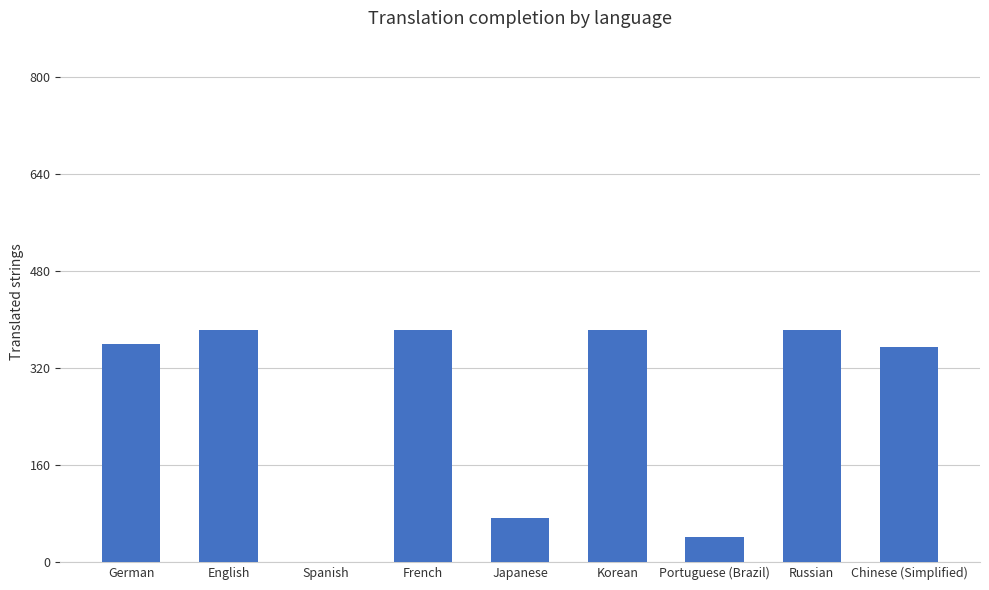

What is the maximum value shown in the chart?

383